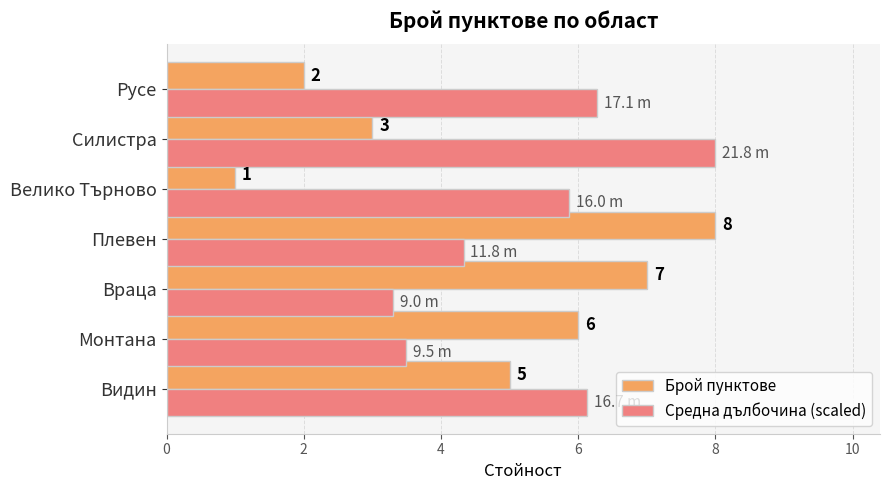

What value does the Брой пунктове series have at Велико Търново?

1.0